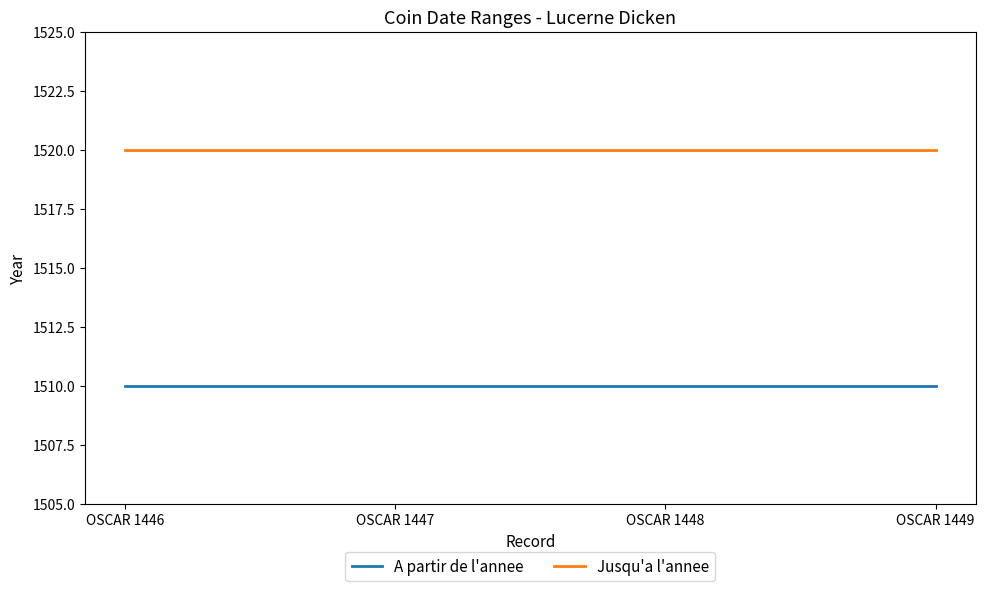

True or false: A partir de l'annee and Jusqu'a l'annee cross at least once.

False